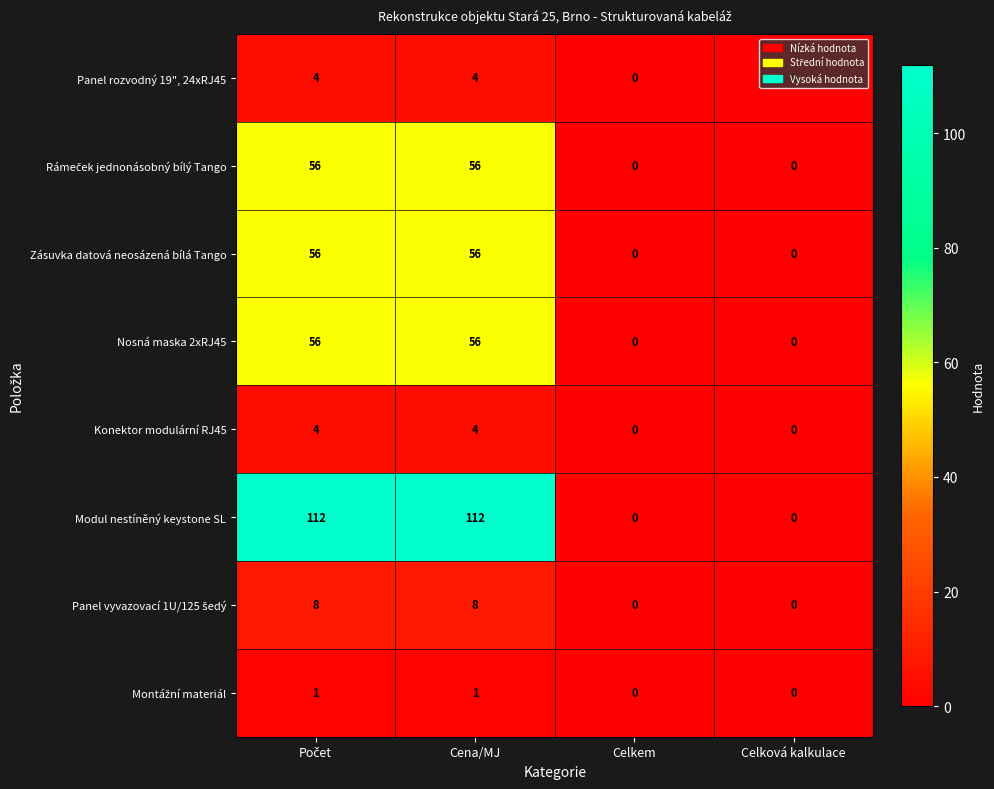

Which series has the largest range (max minus min)?

Modul nestíněný keystone SL